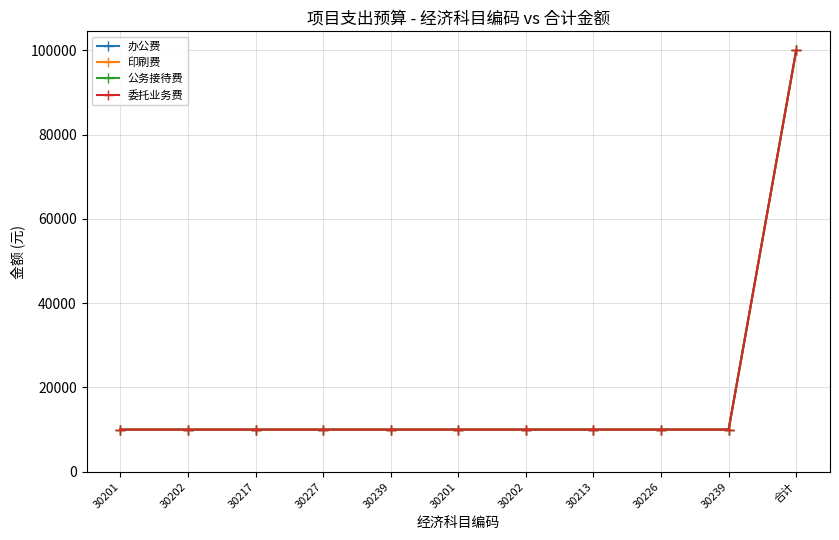

True or false: 委托业务费 and 办公费 cross at least once.

False